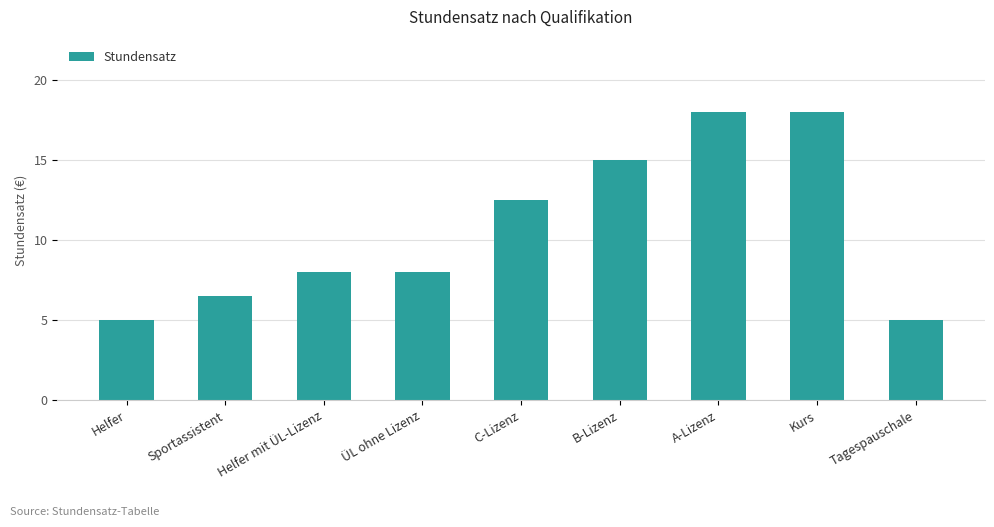

Reading left to right, list all the values displayed in this chart.

Helfer=5.0	Sportassistent=6.5	Helfer mit ÜL-Lizenz=8.0	ÜL ohne Lizenz=8.0	C-Lizenz=12.5	B-Lizenz=15.0	A-Lizenz=18.0	Kurs=18.0	Tagespauschale=5.0